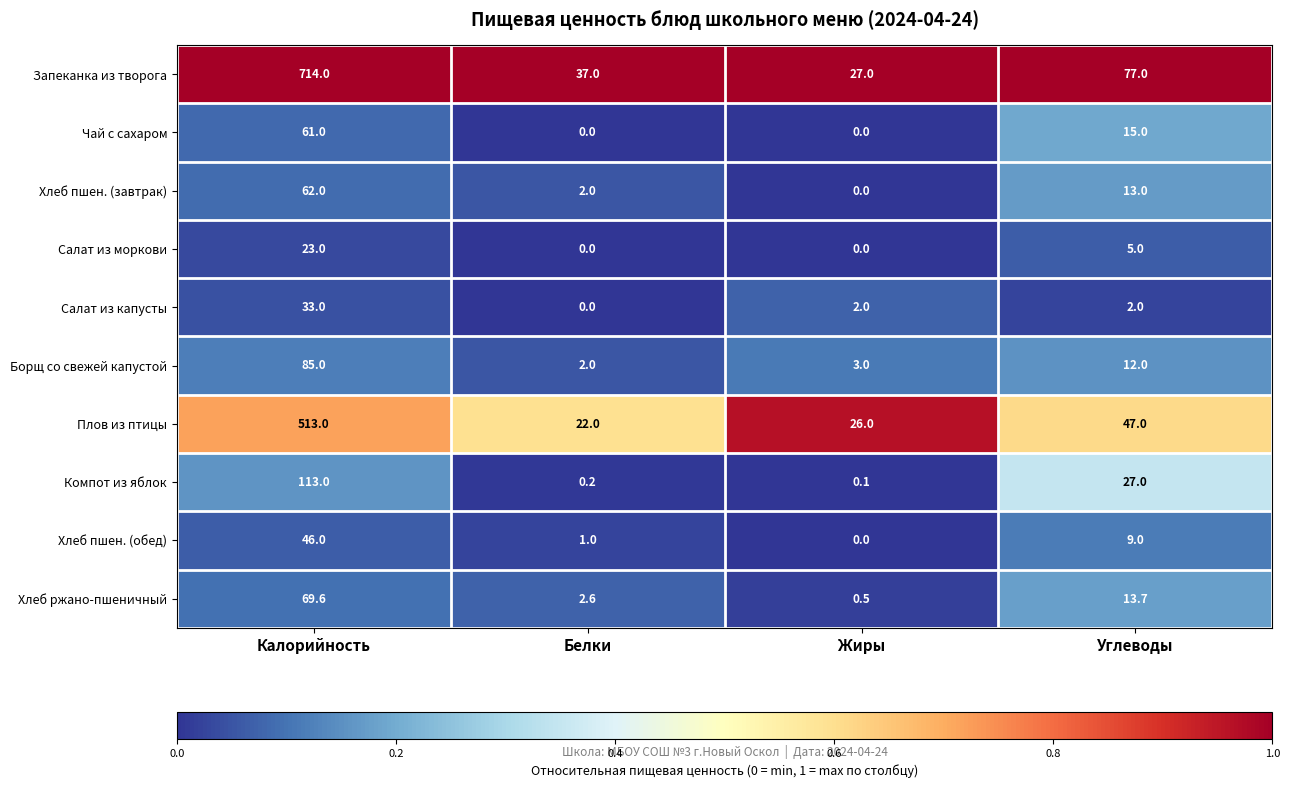

What is the total value across all series at Углеводы?

220.7